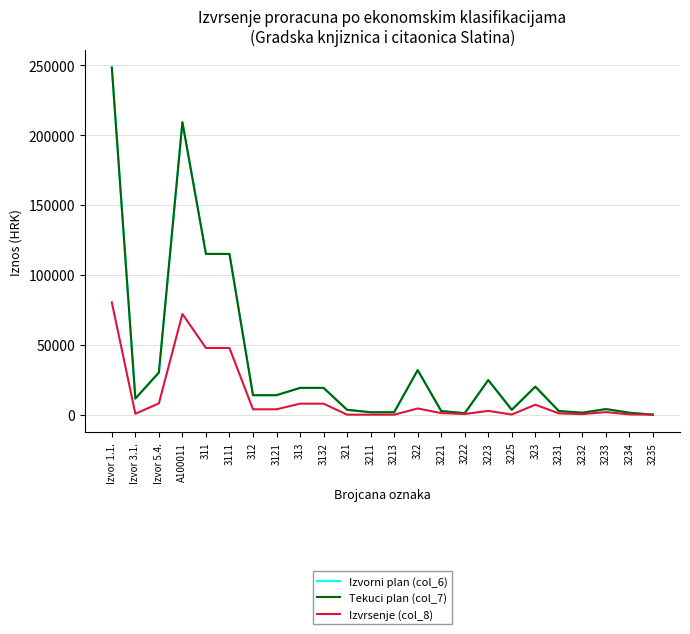

At which label is Tekuci plan (col_7) closest to 124133?

311